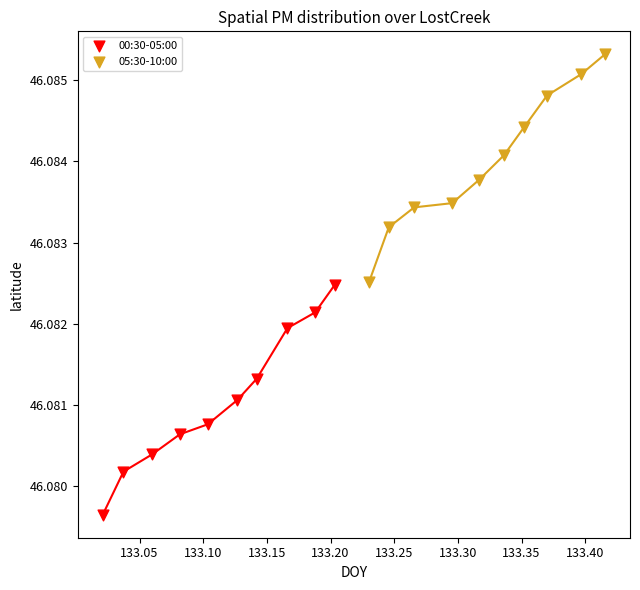

Which series reaches the minimum Y coordinate?

00:30-05:00